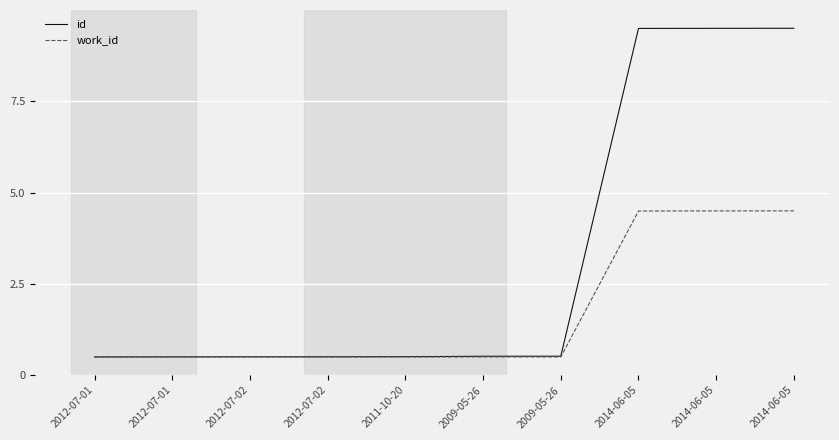

Which series has the largest total across all categories?

id